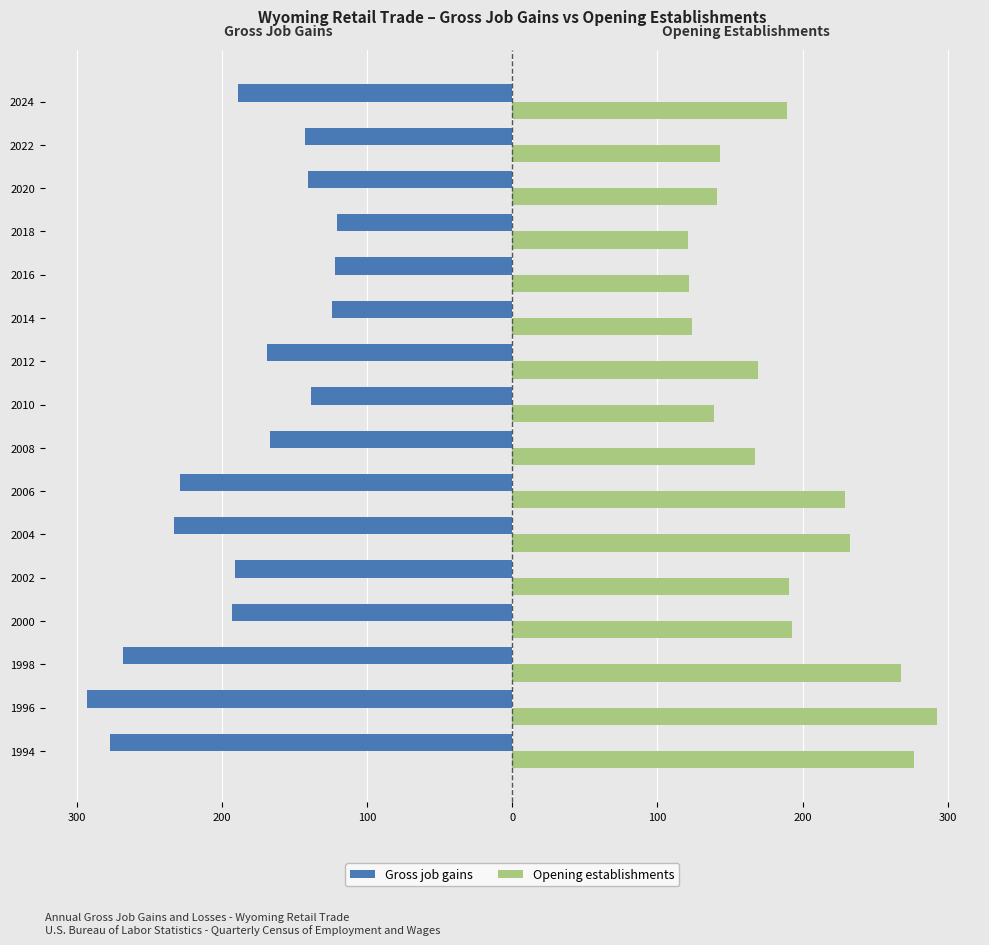

Rank the series by their maximum value, from lowest to highest.

Gross job gains, Opening establishments